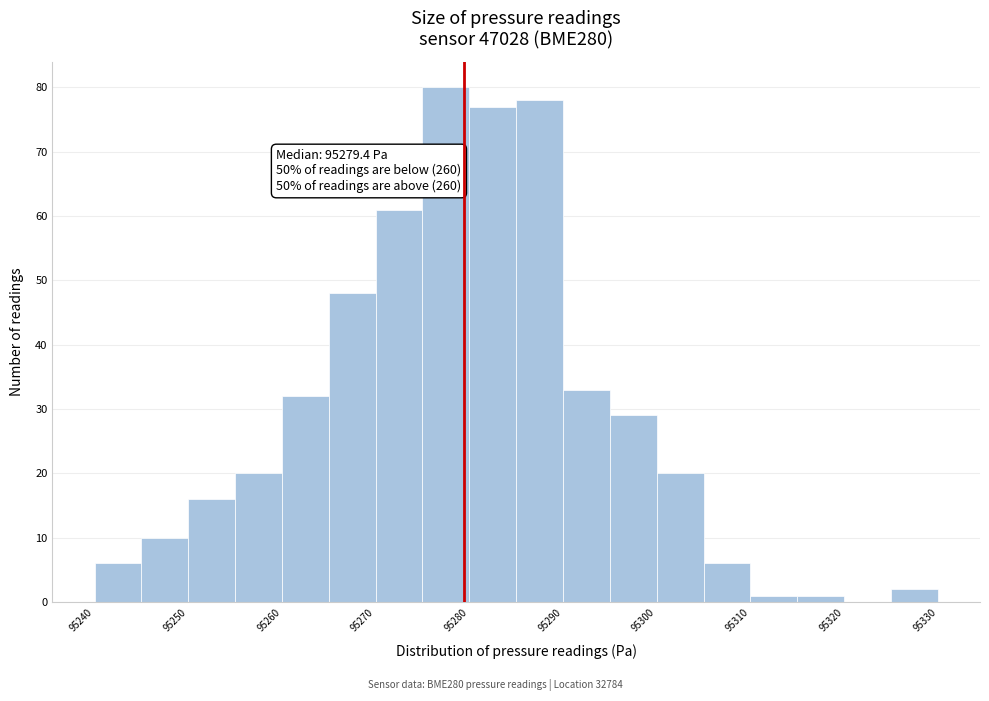

Over which range of the x-axis is the bar tallest?

95275 to 95280